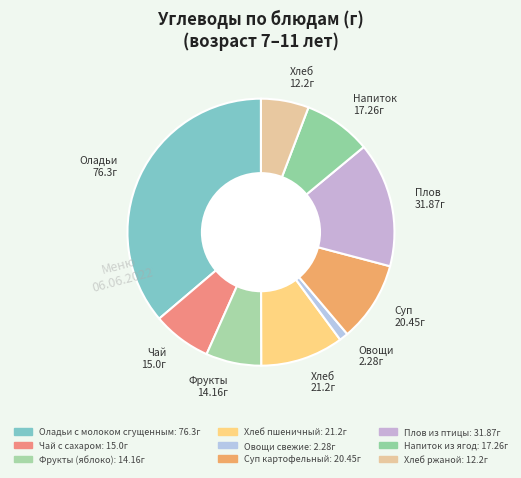

Rank the categories by value from lowest to highest.

Овощи свежие, Хлеб ржаной, Фрукты (яблоко), Чай с сахаром, Напиток из ягод, Суп картофельный, Хлеб пшеничный, Плов из птицы, Оладьи с молоком сгущенным